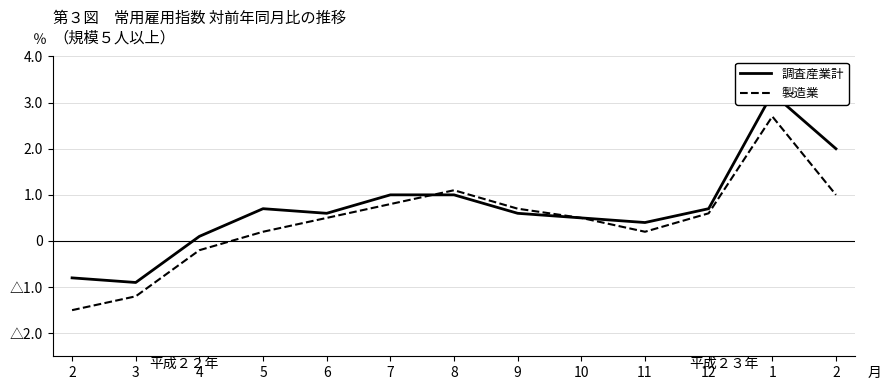

Is it true that 調査産業計 equals 0.2 at 11?

False